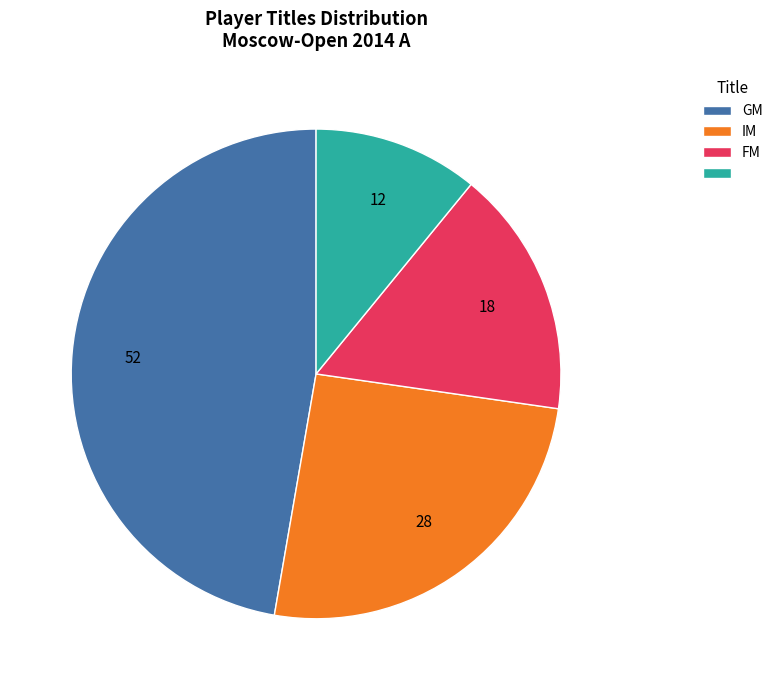

Is there a majority slice in this chart?

No